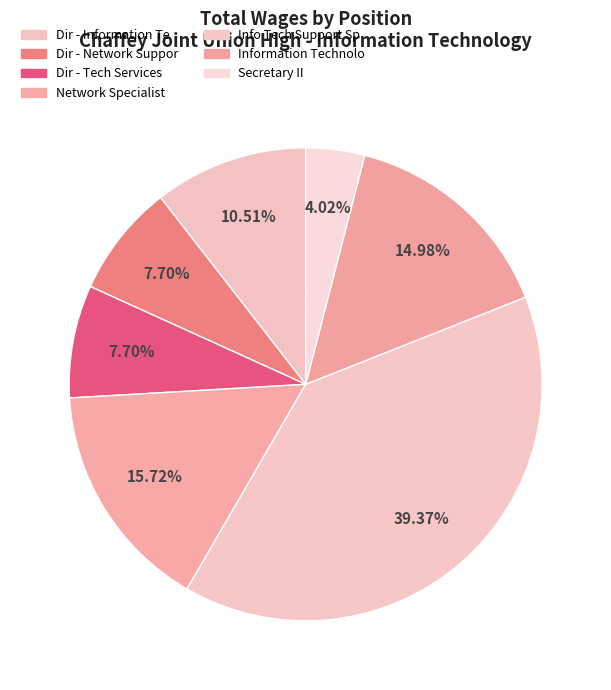

What percentage is the Info Tech Support Sp slice, to the nearest percent?

39%